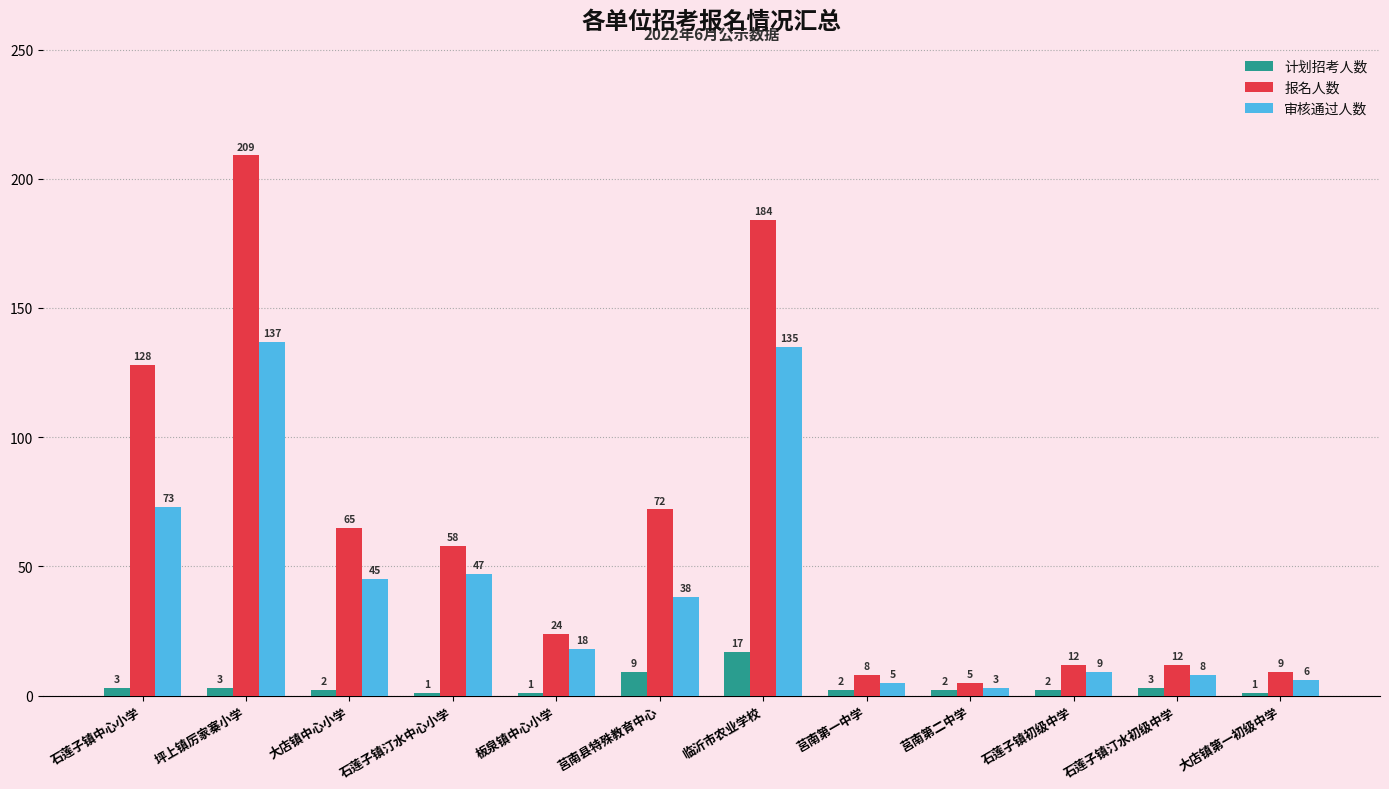

Reading left to right, list all the values displayed in this chart.

计划招考人数: 3	3	2	1	1	9	17	2	2	2	3	1
报名人数: 128	209	65	58	24	72	184	8	5	12	12	9
审核通过人数: 73	137	45	47	18	38	135	5	3	9	8	6